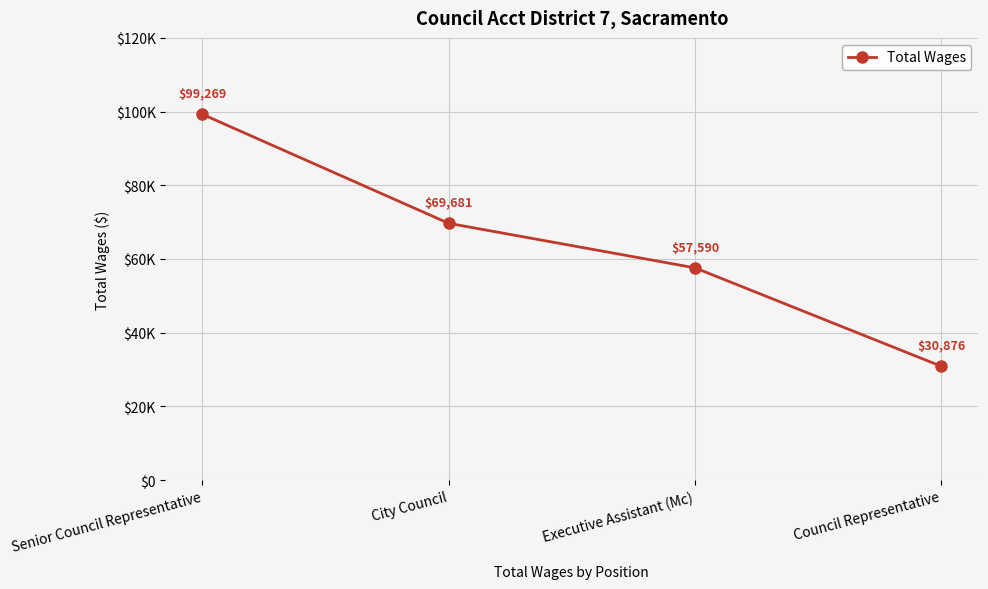

Is this an area chart (filled region under the line)?

No